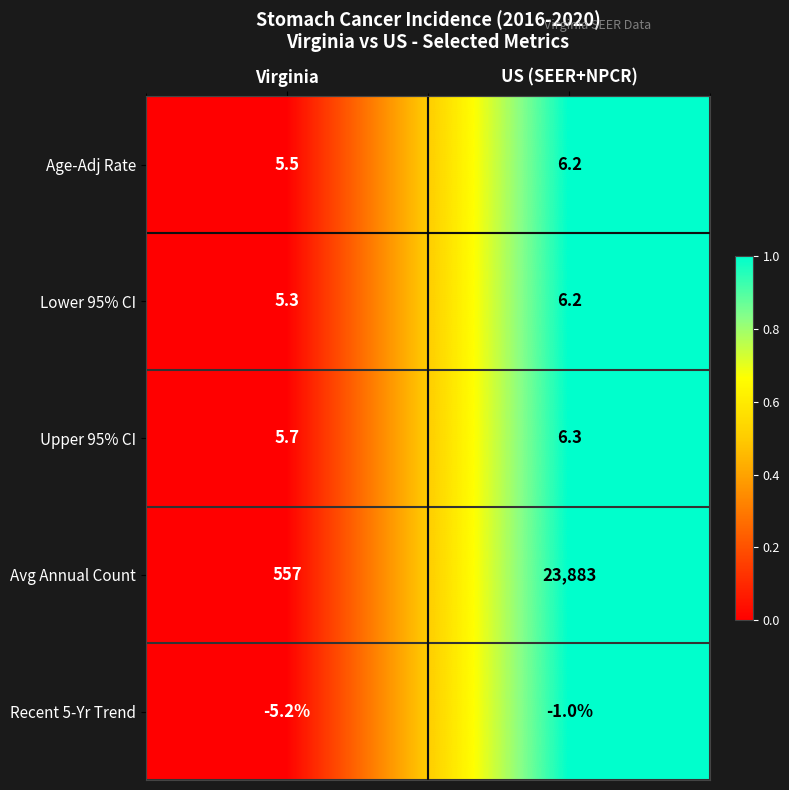

The value of Age-Adj Rate at US (SEER+NPCR) is 1.9. True or false?

False